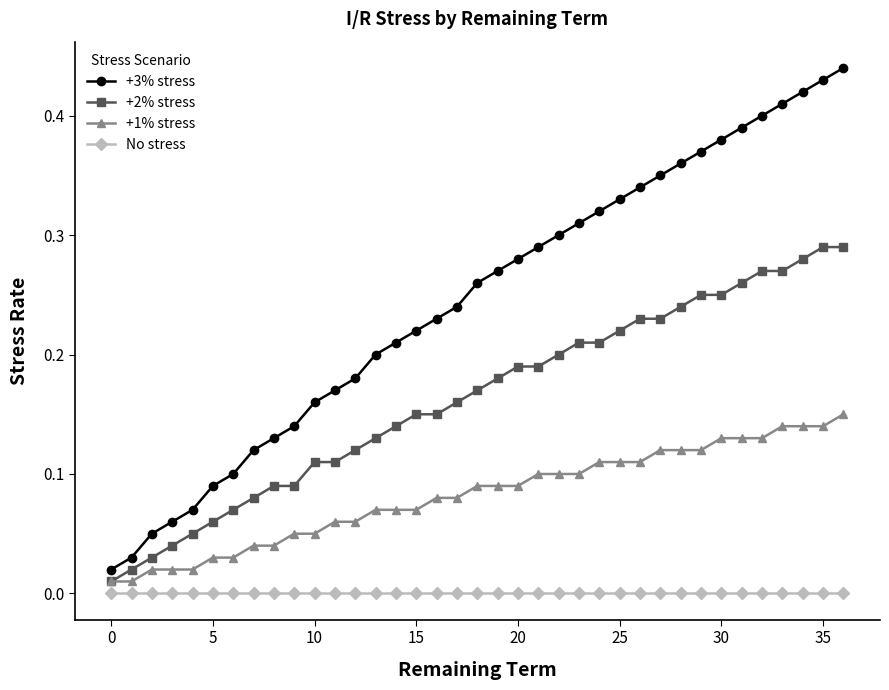

Rank the series by their maximum value, from lowest to highest.

No stress, +1% stress, +2% stress, +3% stress